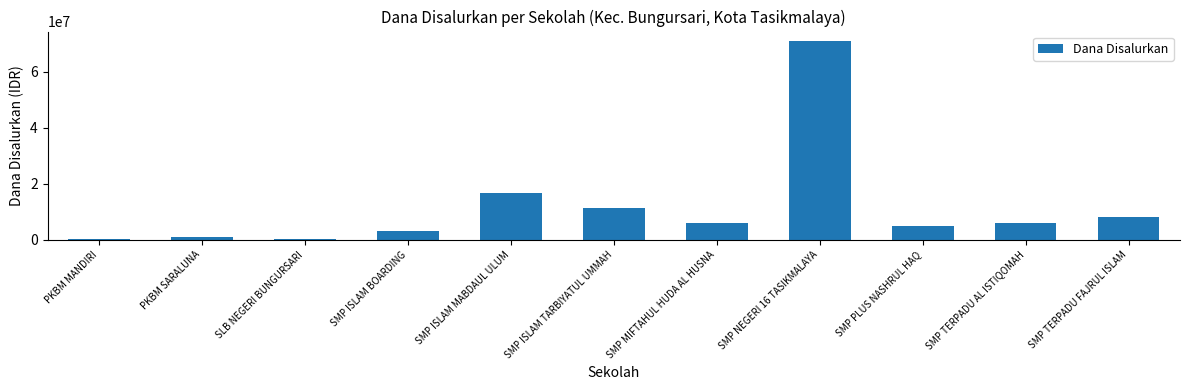

At which label is the value closest to 35625000?

SMP ISLAM MABDAUL ULUM